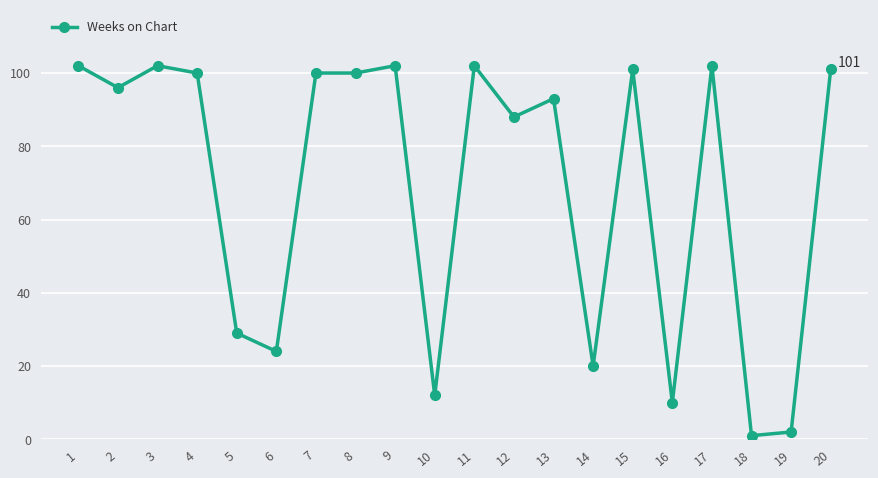

Reading left to right, list all the values displayed in this chart.

1=102	2=96	3=102	4=100	5=29	6=24	7=100	8=100	9=102	10=12	11=102	12=88	13=93	14=20	15=101	16=10	17=102	18=1	19=2	20=101